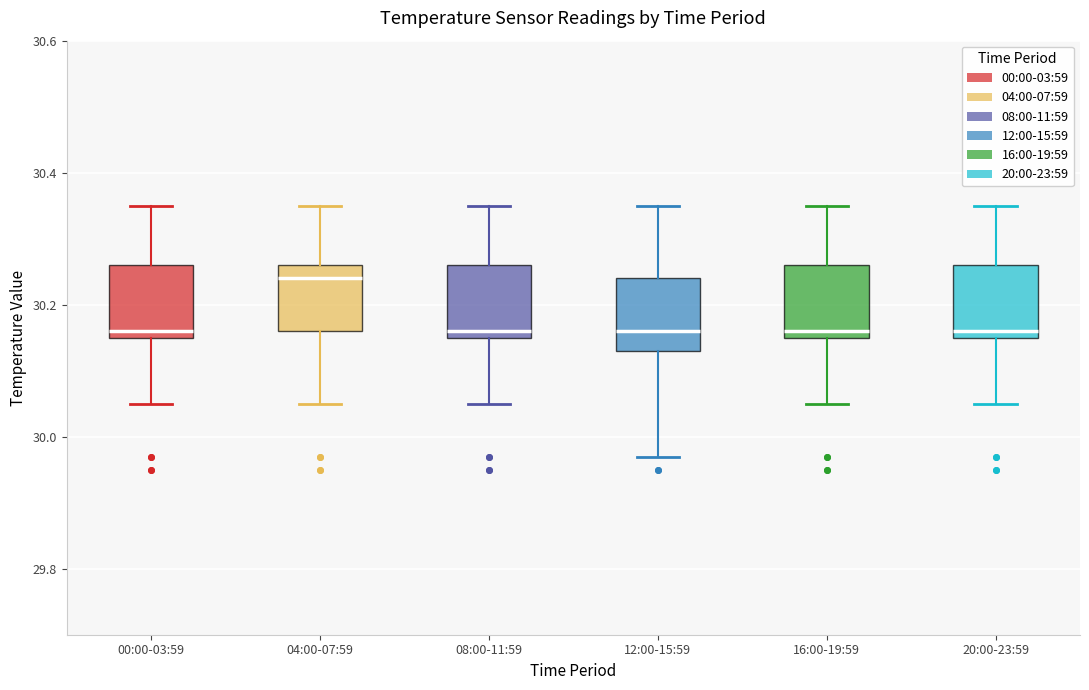

Which box's median line is the highest?

04:00-07:59